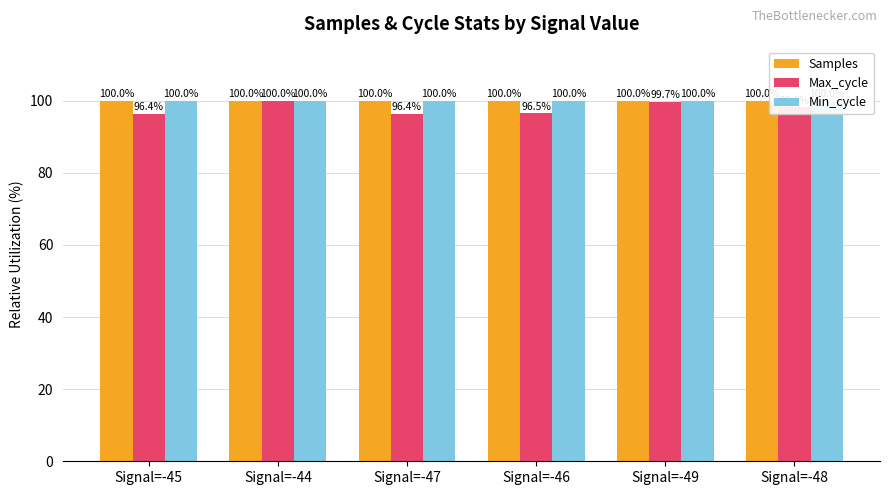

What is the minimum value shown in the chart?

96.4